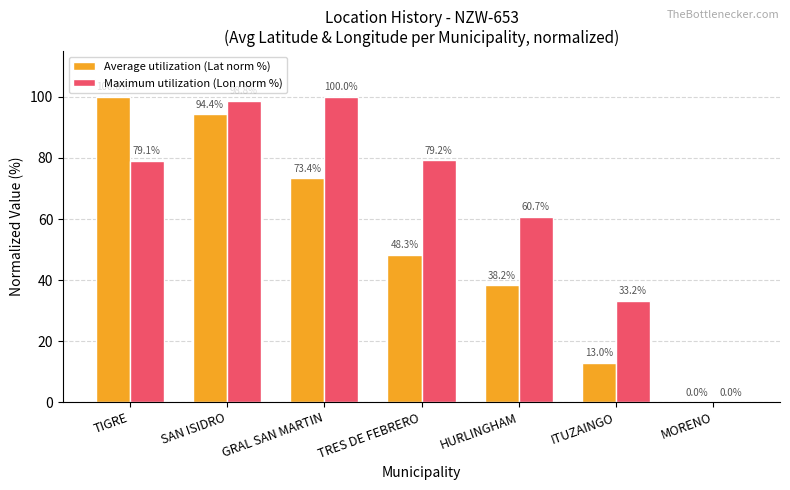

What is the difference between the Average utilization (Lat norm %) values at MORENO and HURLINGHAM?

38.2